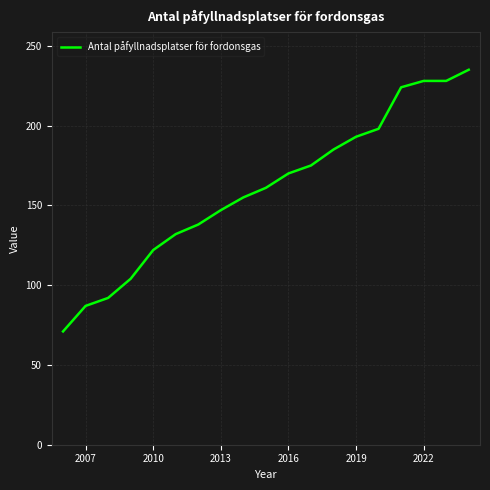

What is the difference between the maximum and minimum values?

164